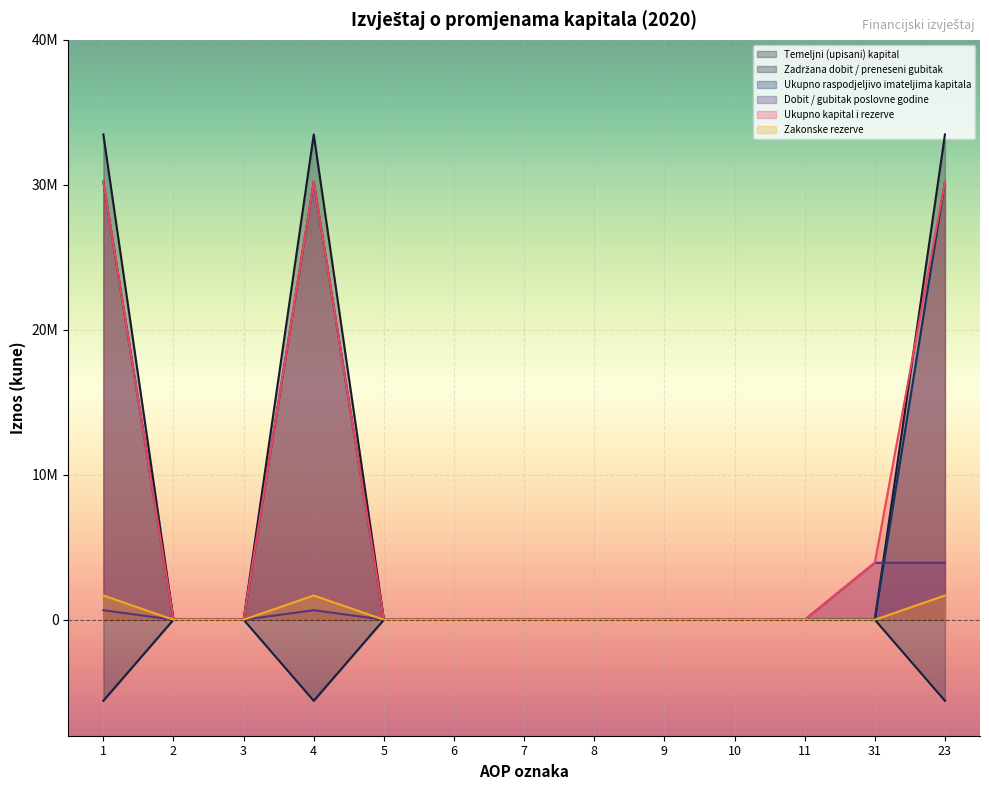

Where is the first local maximum for Zadržana dobit / preneseni gubitak?

4